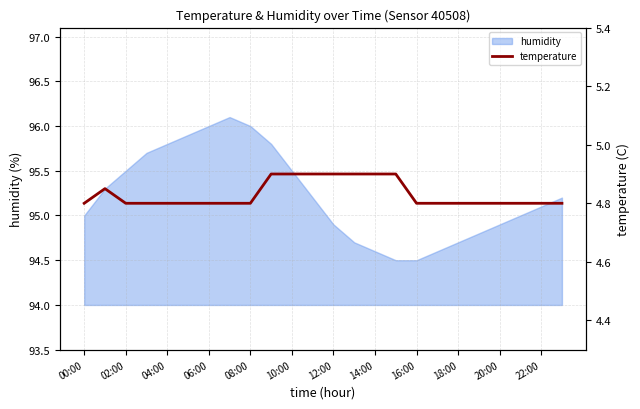

What is the lowest value of the humidity series?

94.5